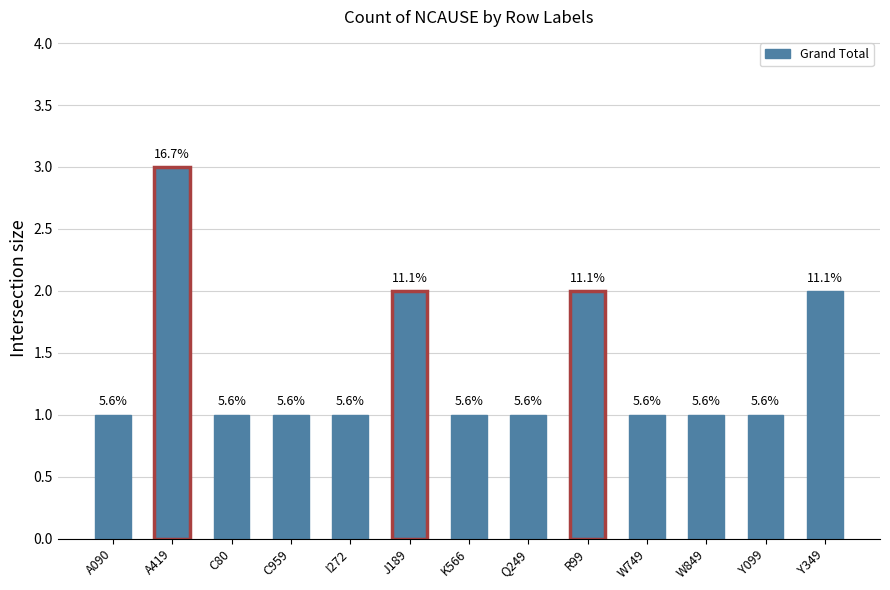

Is it true that the value at K566 is 1?

True